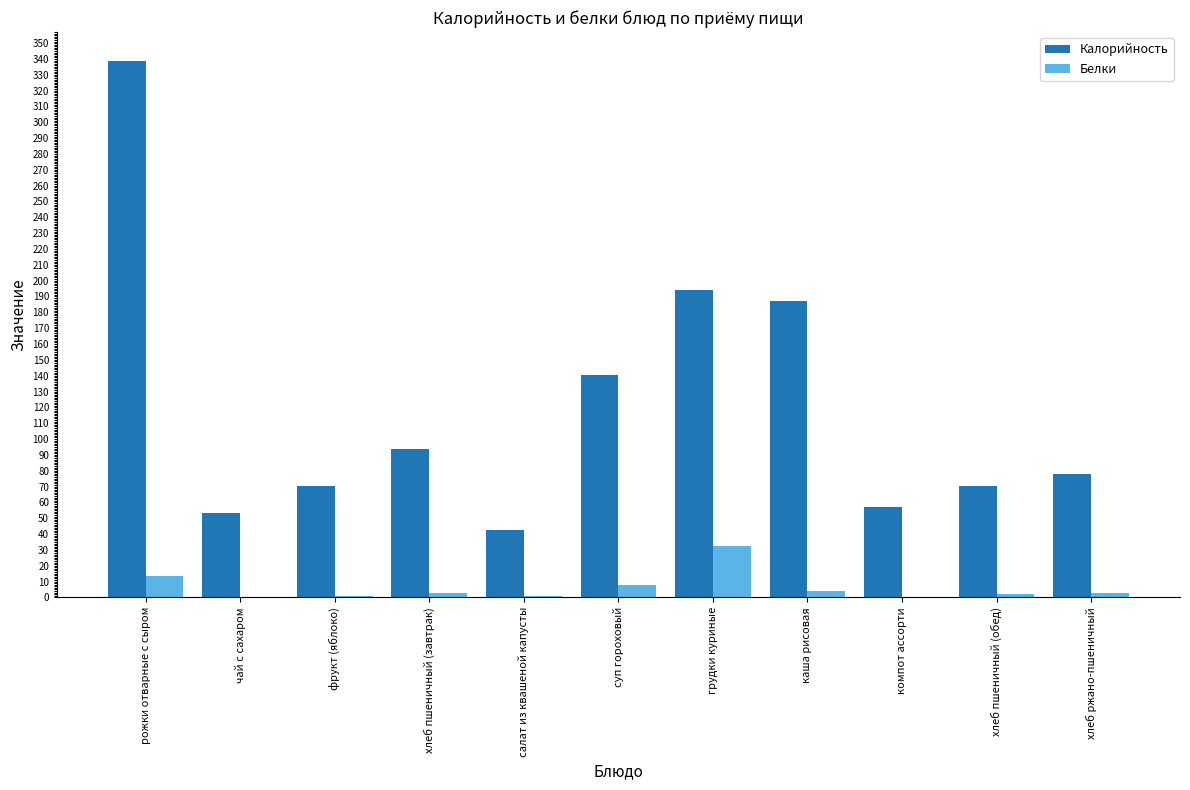

True or false: Калорийность has a value of 42.5 at салат из квашеной капусты.

True